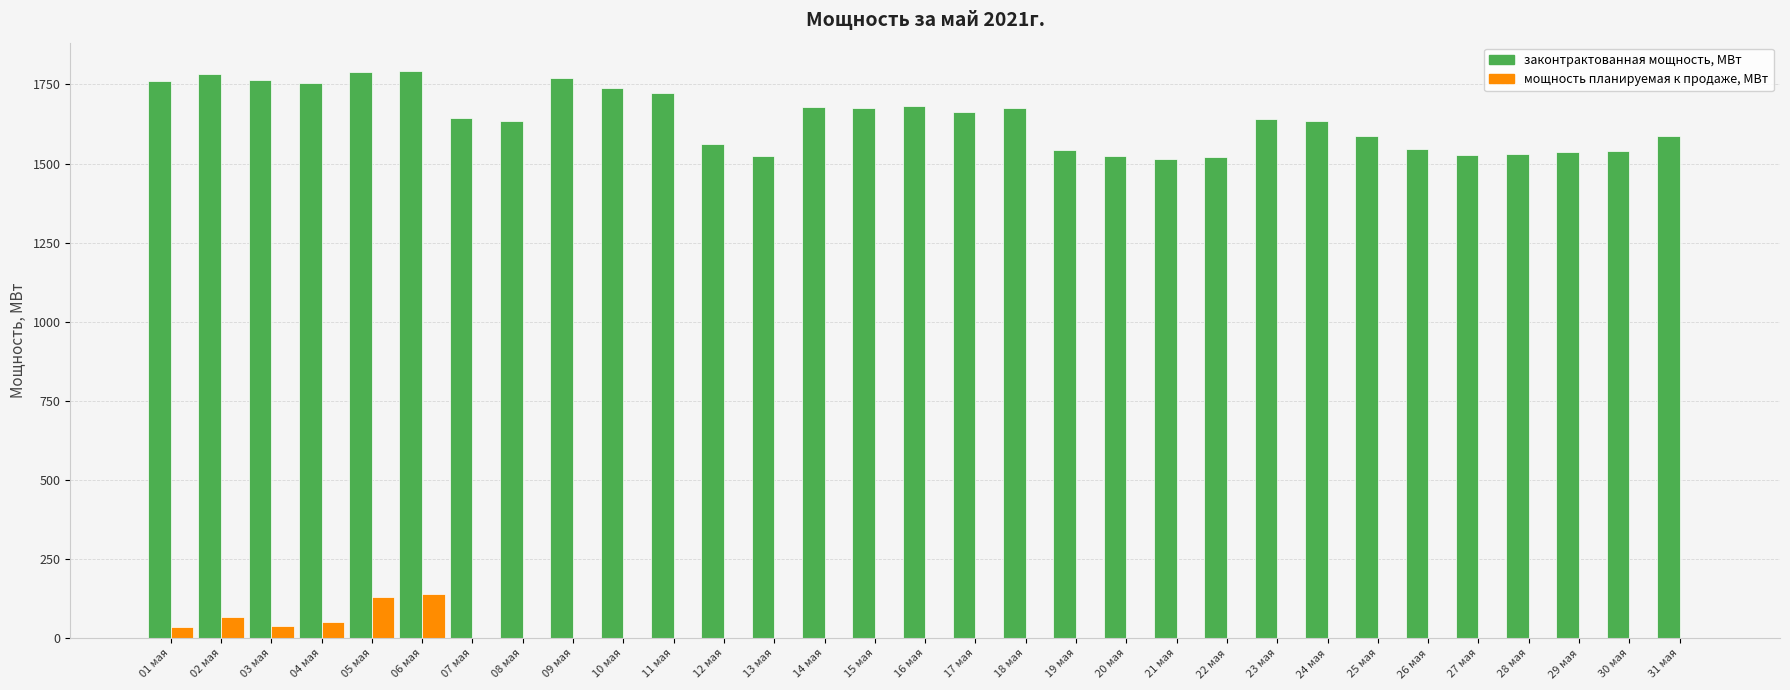

Which series changed the most between 06 мая and 11 мая?

мощность планируемая к продаже, МВт